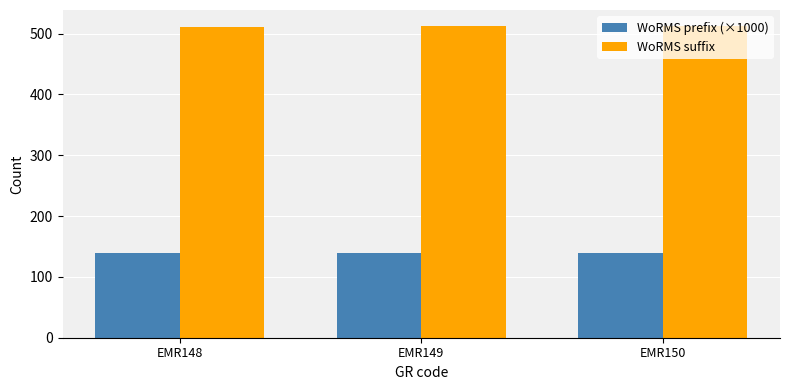

At how many categories does at least one series exceed 179?

3